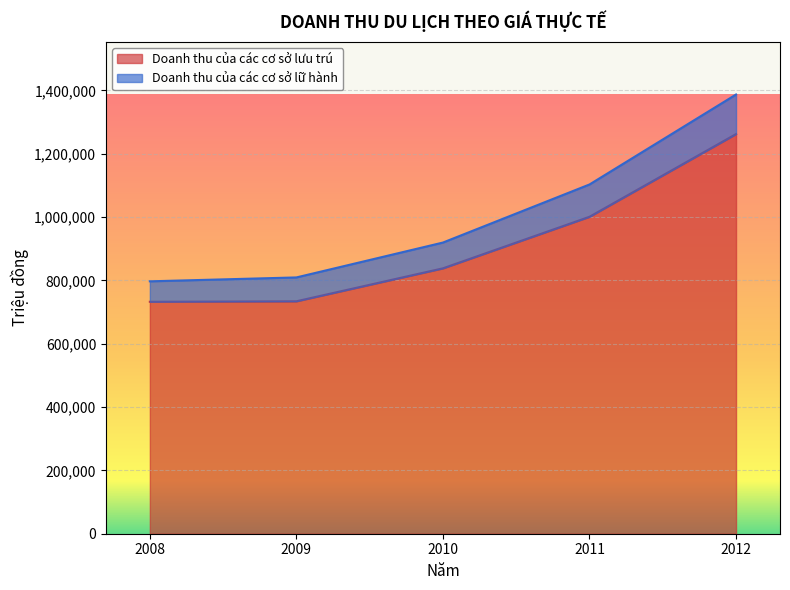

The value of Doanh thu của các cơ sở lưu trú at 2012 is 1673276. True or false?

False